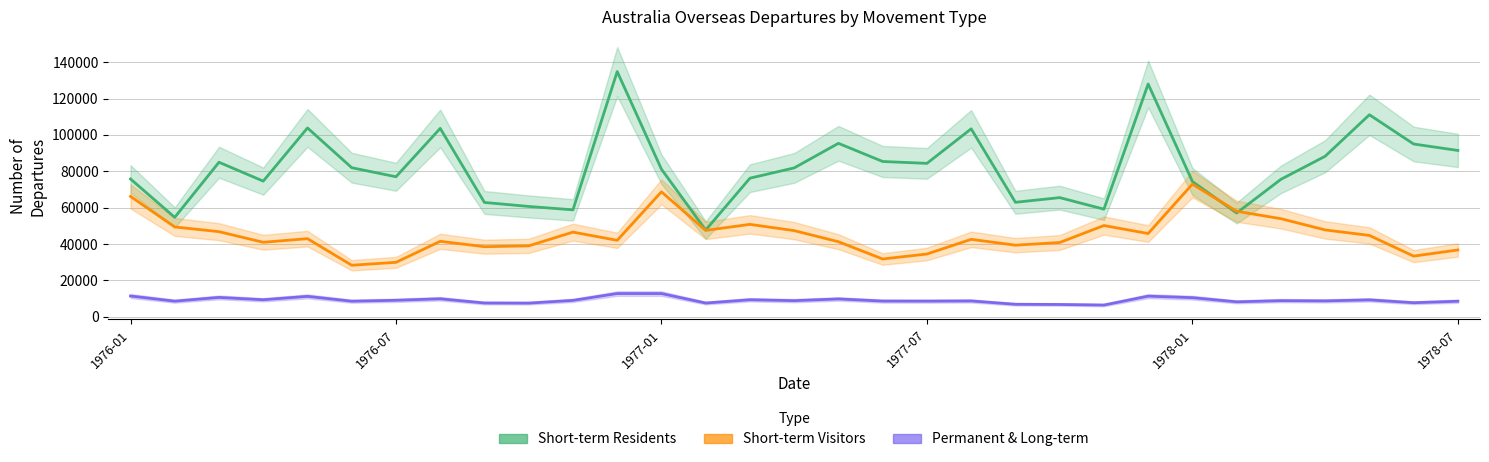

How many categories are shown in the chart?

31